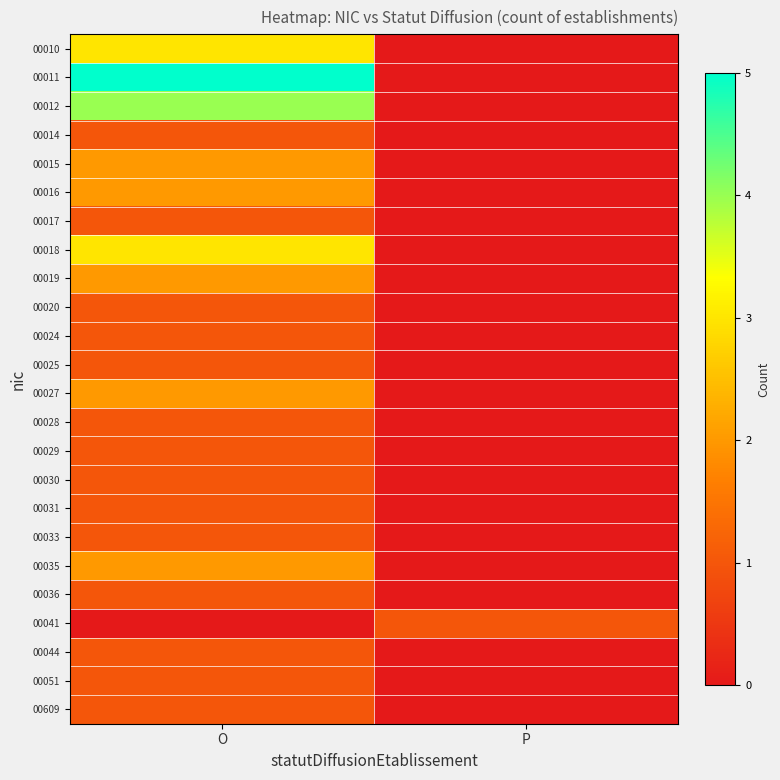

Between O and P, which is larger?

O